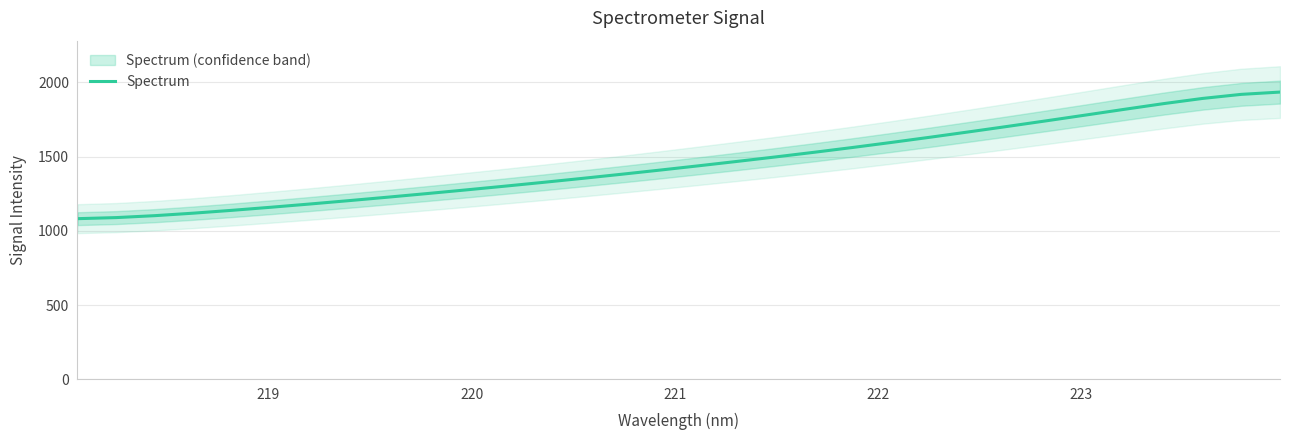

Reading right to left, extract all data points from this chart.

1934.9	1919.5	1892.0	1857.3	1819.4	1780.8	1742.5	1704.9	1667.9	1631.8	1596.6	1562.6	1530.0	1498.5	1468.0	1438.3	1409.2	1380.9	1353.4	1326.8	1300.9	1275.7	1251.1	1227.2	1203.9	1181.3	1159.5	1138.8	1119.5	1102.6	1089.5	1082.2